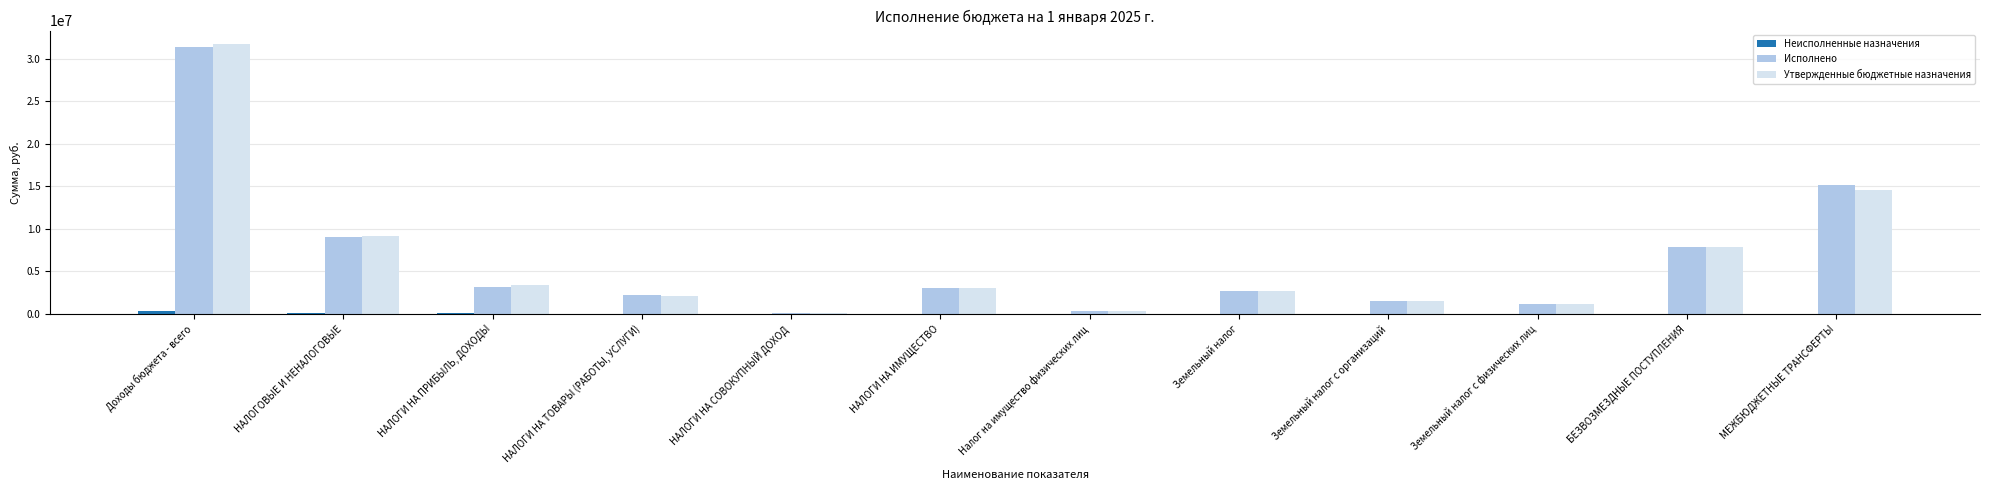

The Утвержденные бюджетные назначения series shows 3779406.1 at НАЛОГОВЫЕ И НЕНАЛОГОВЫЕ. True or false?

False